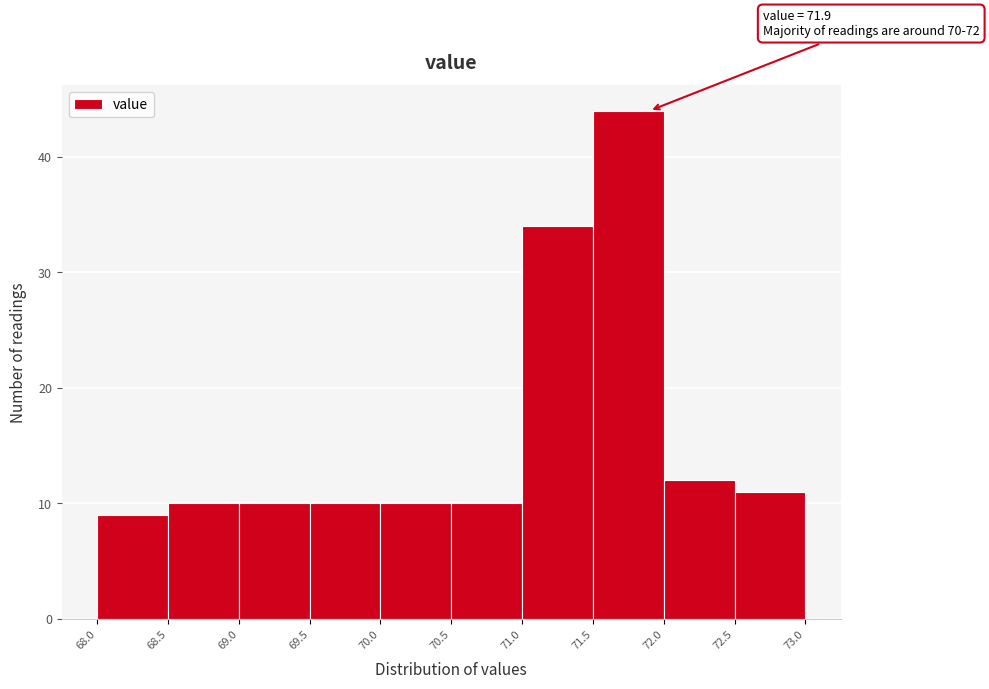

Which range on the x-axis has the tallest bar?

71.5 to 72.0